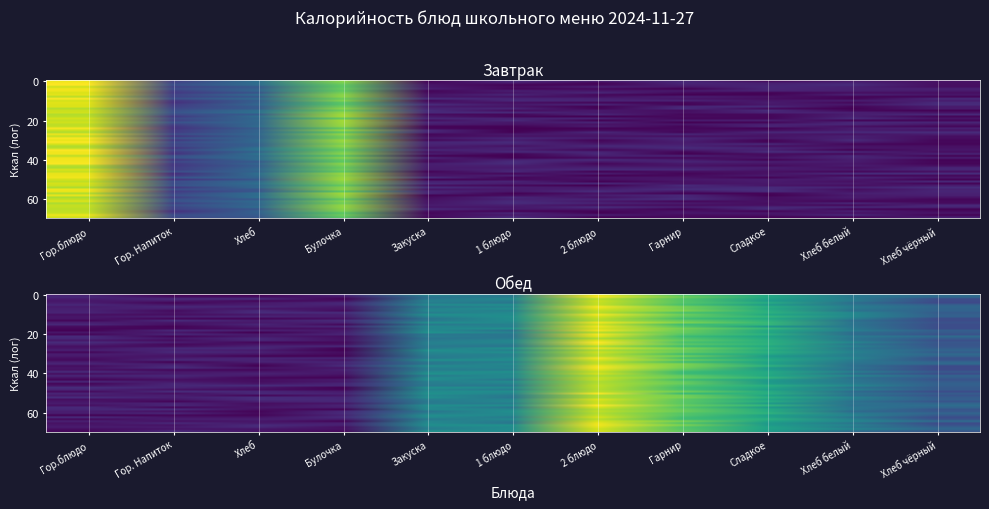

Is the value of Завтрак at Булочка greater than the value of Обед at Гор.блюдо?

Yes